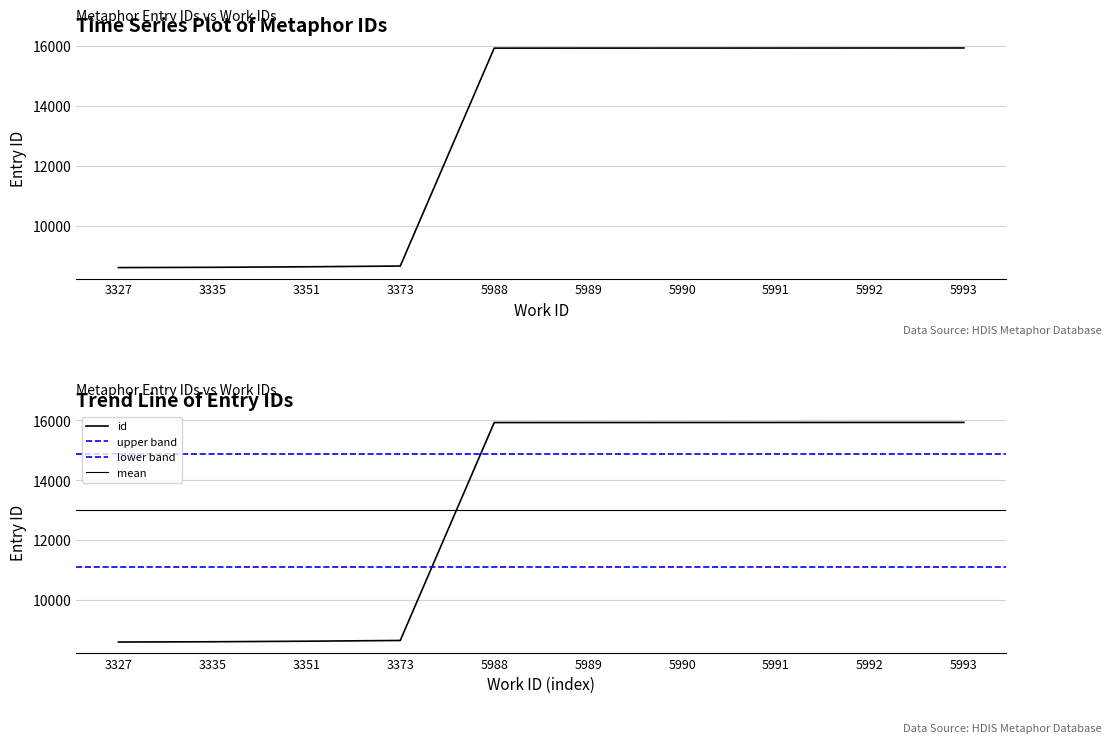

Between 5989 and 5992, which is larger?

5992